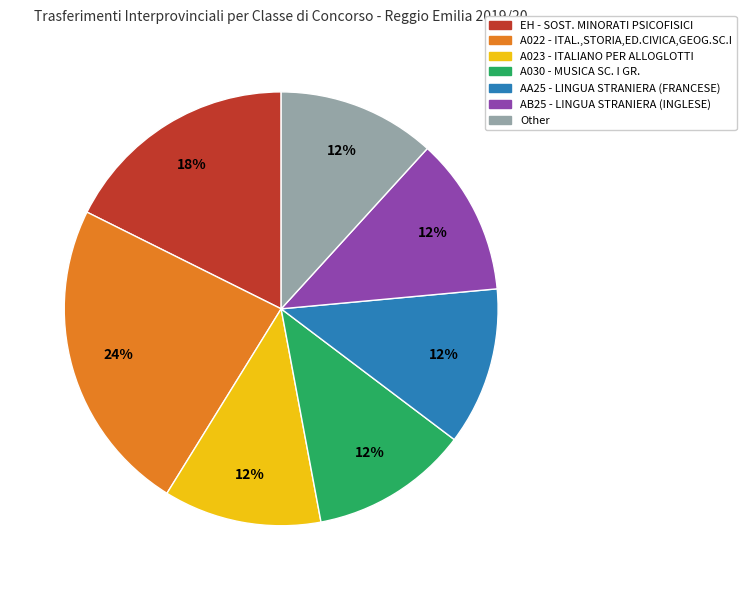

True or false: A023 - ITALIANO PER ALLOGLOTTI accounts for 21% of the total.

False